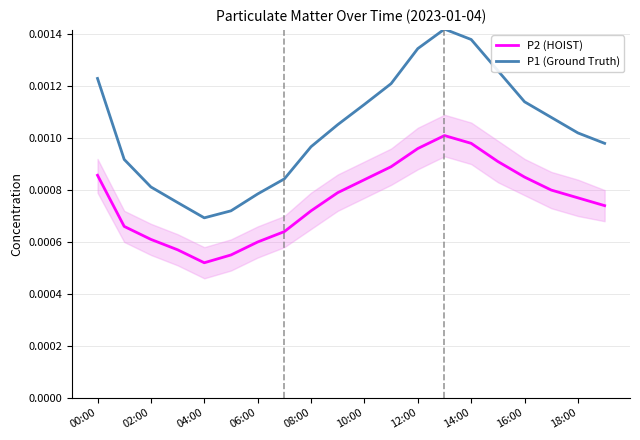

Does the chart have visible grid lines?

Yes